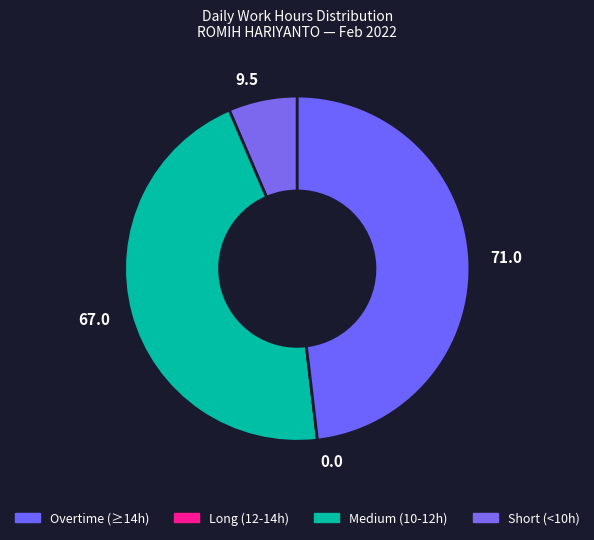

Is there any slice that represents more than half of the pie?

No